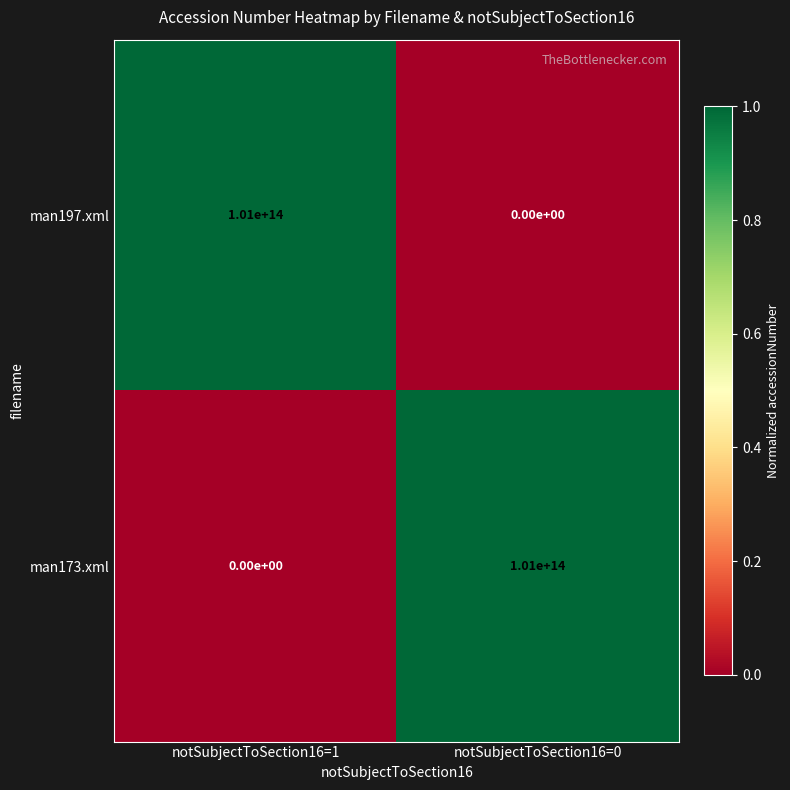

The man197.xml series shows 101000000000000 at notSubjectToSection16=1. True or false?

True